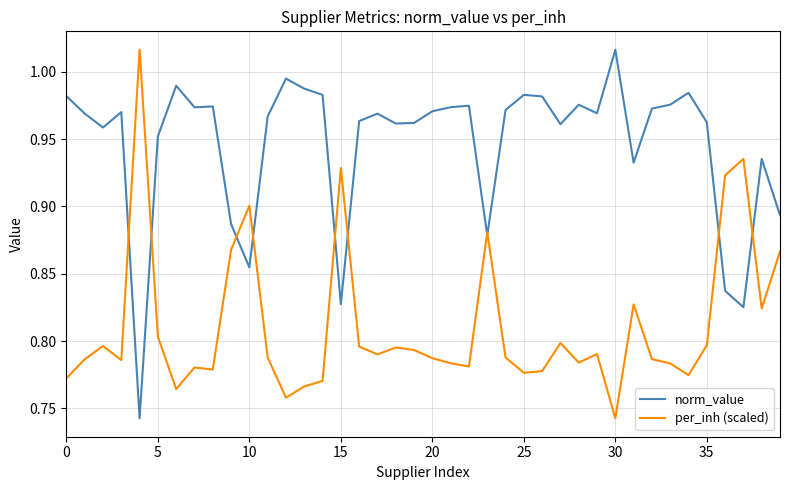

Rank the series by their average value, from lowest to highest.

per_inh (scaled), norm_value